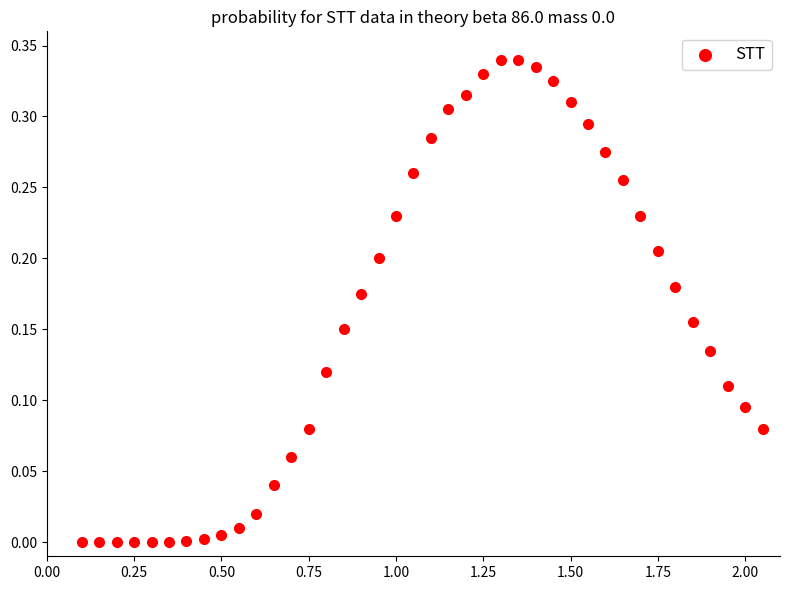

How many data points are displayed?

40